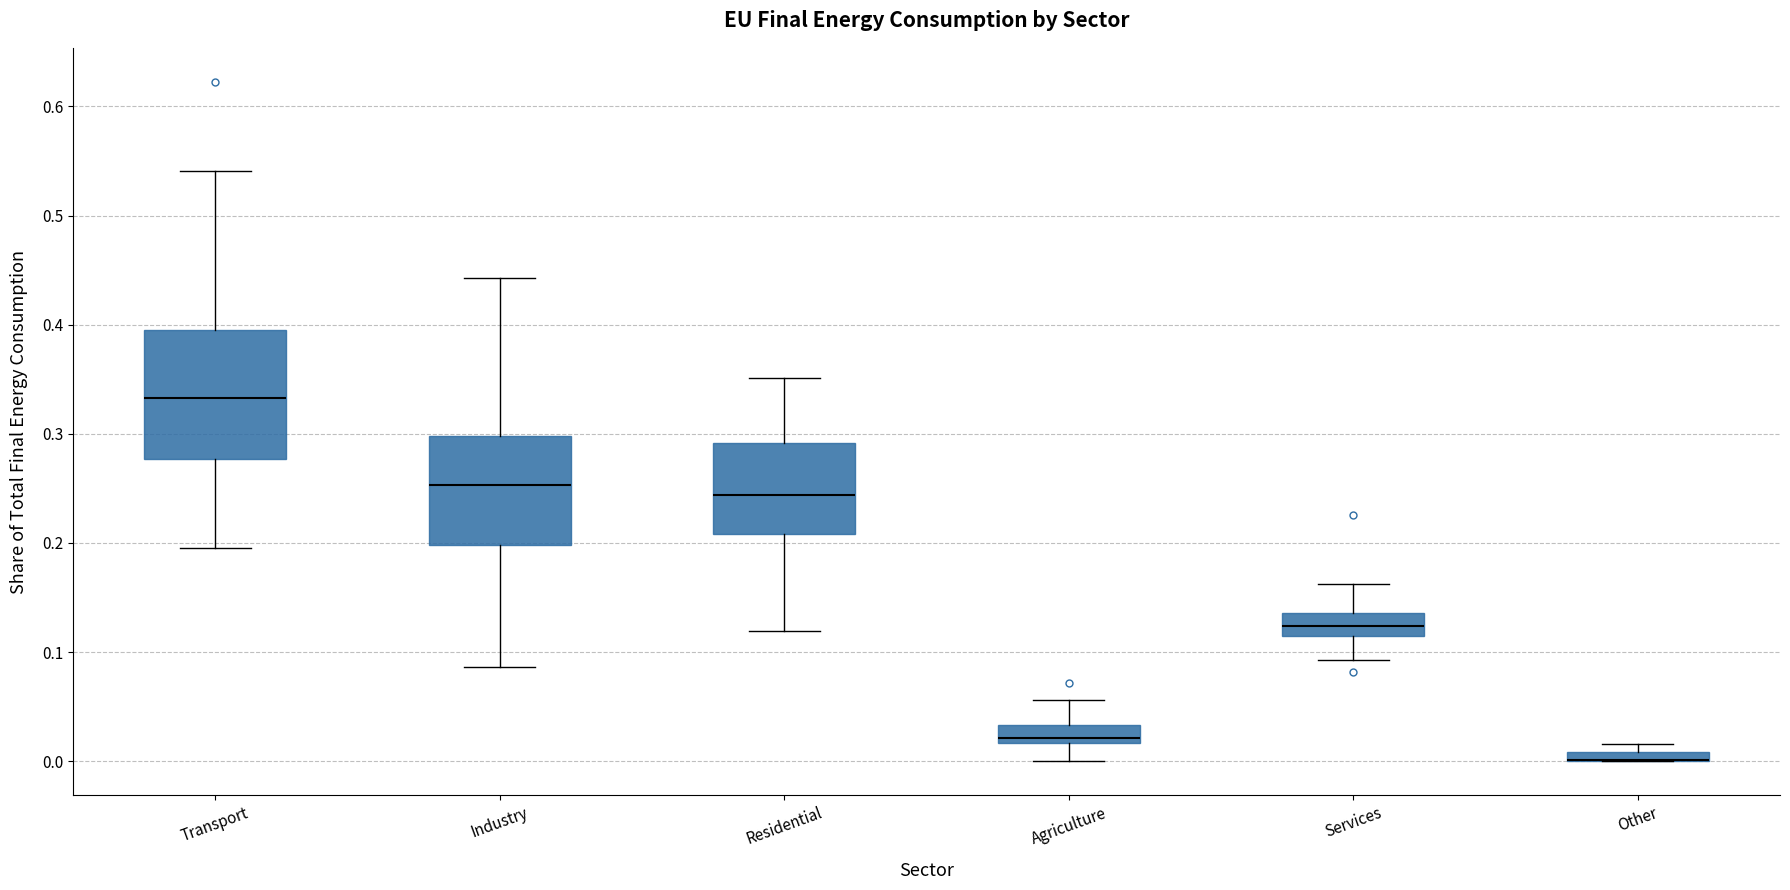

Where does the median line of the box for Residential sit on the y-axis? The values are not printed on the chart, so give them approximately, as read against the axis.

0.24